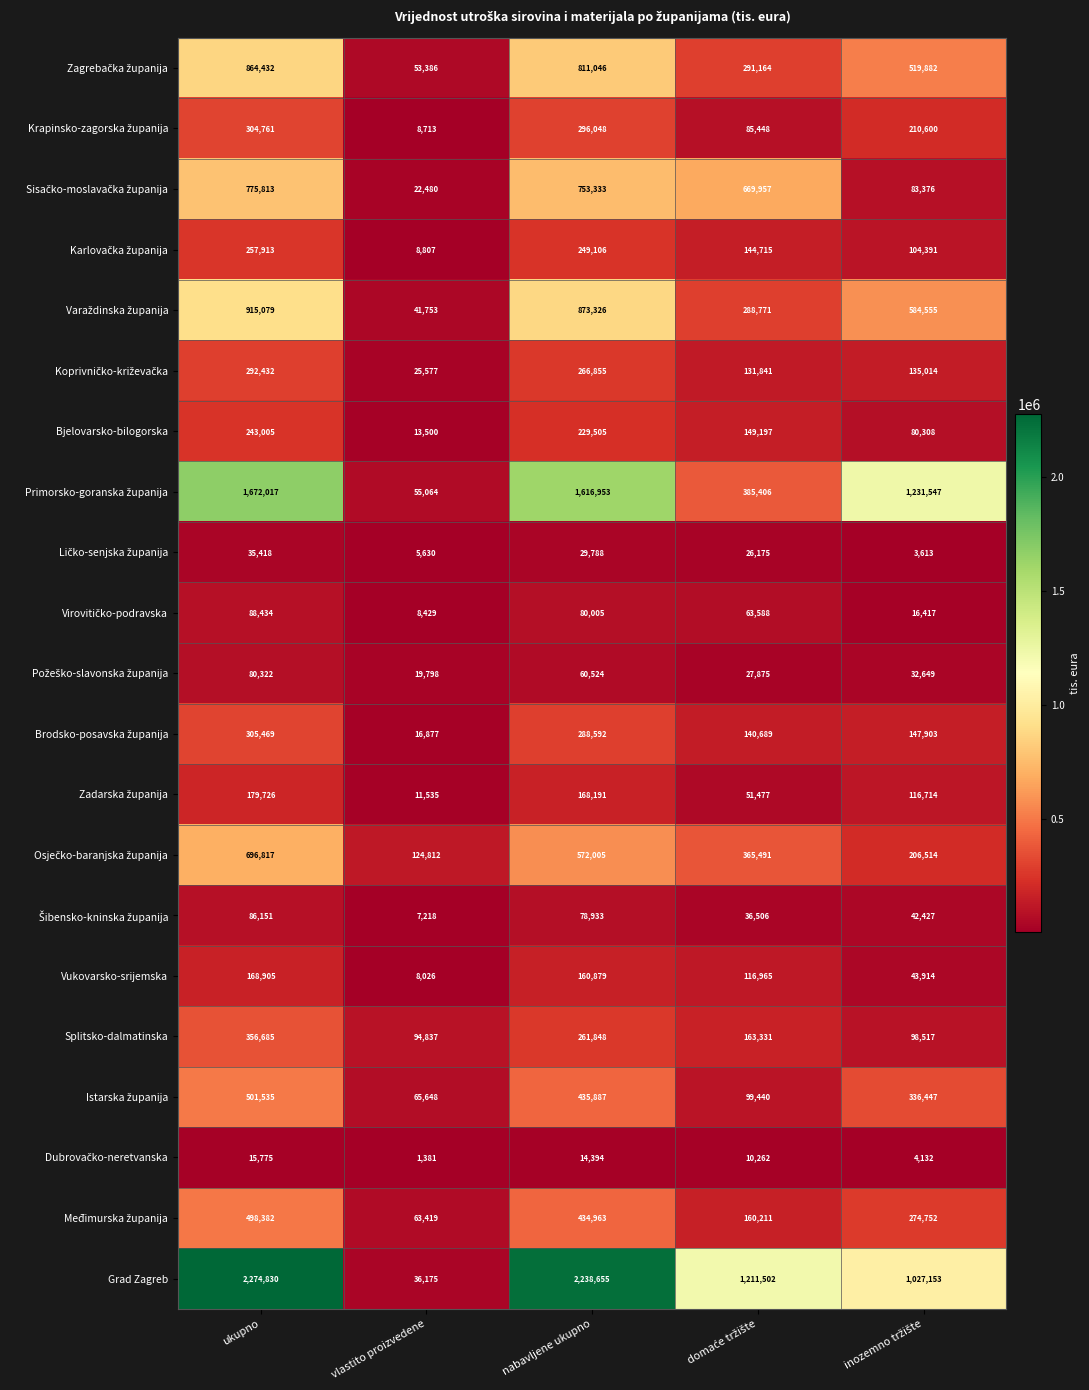

What is the average value of the Splitsko-dalmatinska series?

195044